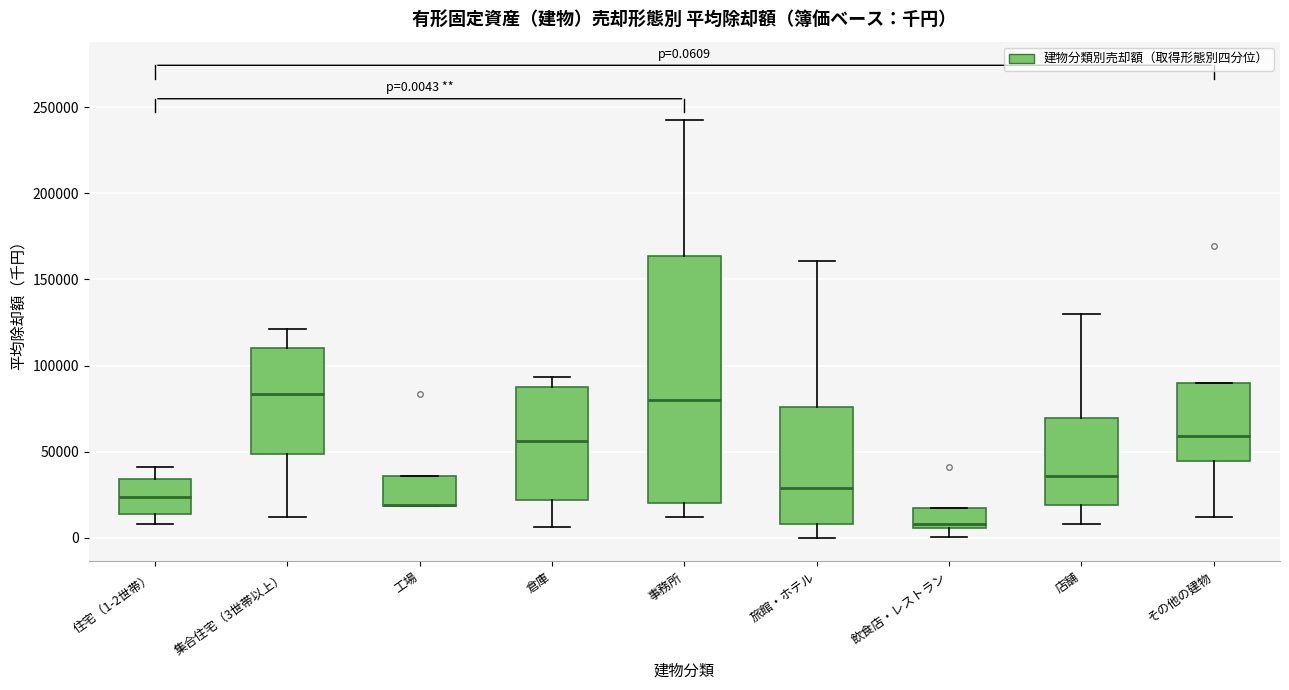

Comparing the boxes themselves (not the whiskers), which one is the tallest?

事務所